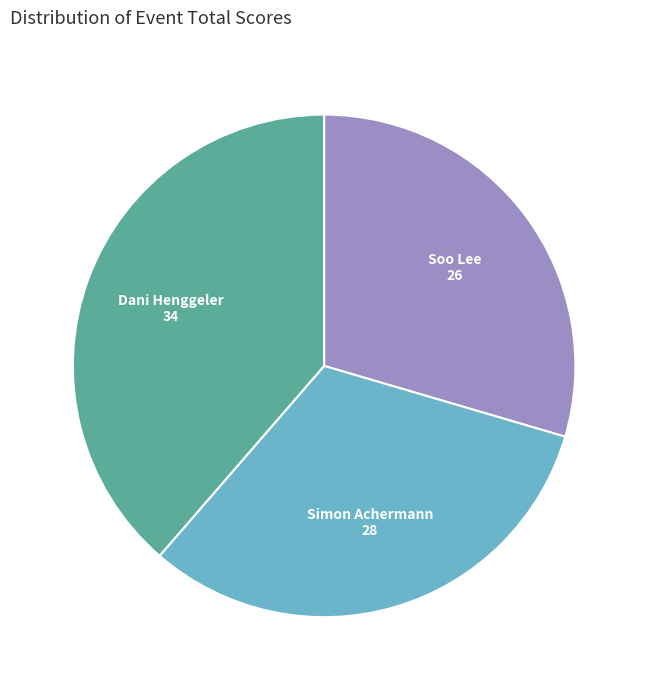

Approximately how many times larger is the value at Soo Lee compared to Dani Henggeler?

0.8